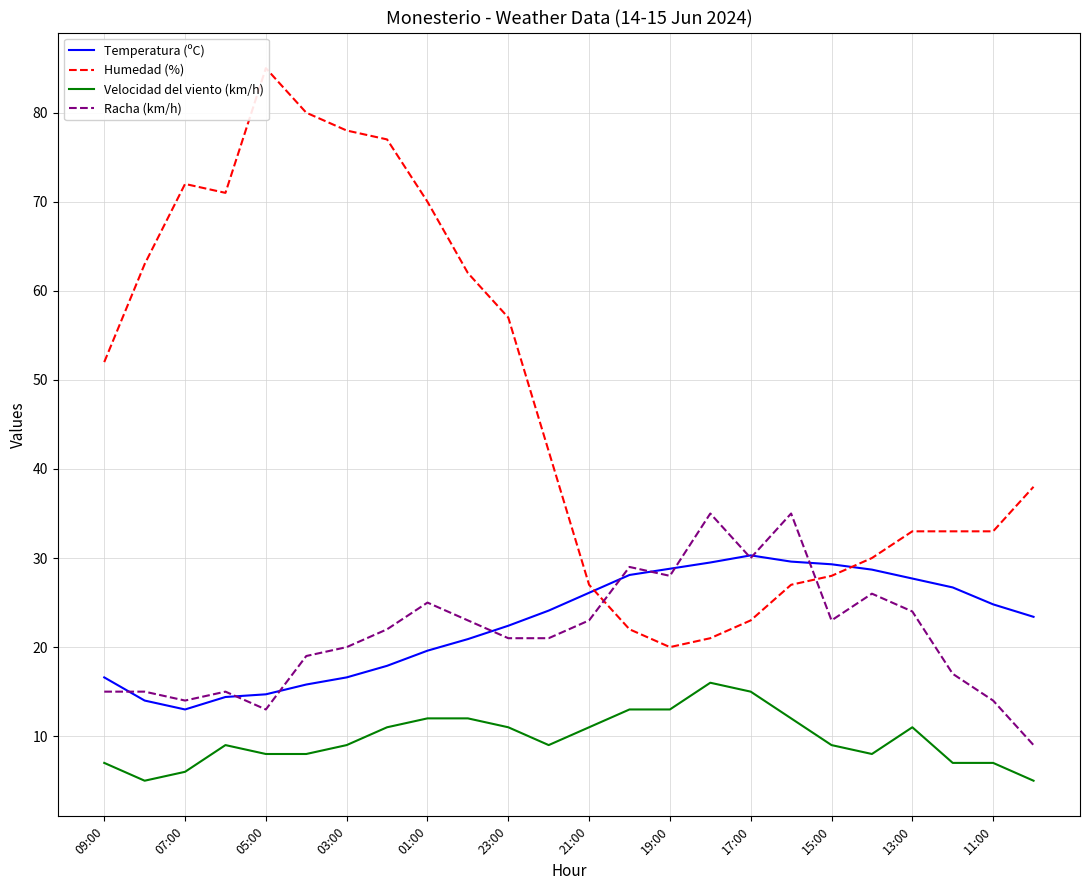

True or false: Temperatura (ºC) and Velocidad del viento (km/h) cross at least once.

False